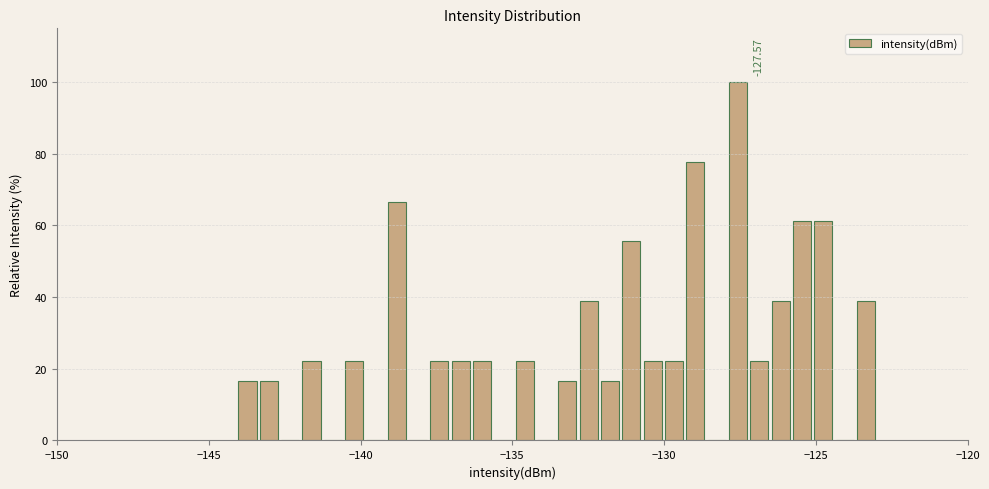

Read against the x-axis, roughly where is the centre of the tallest bar?

-127.5